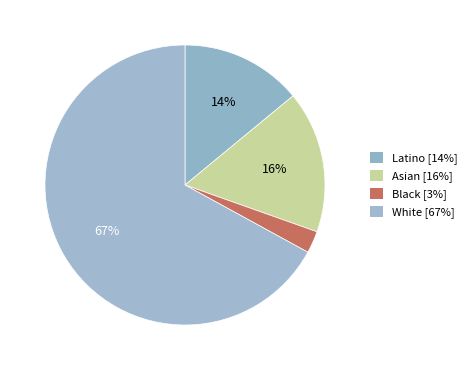

Which slice represents more than half of the pie?

White